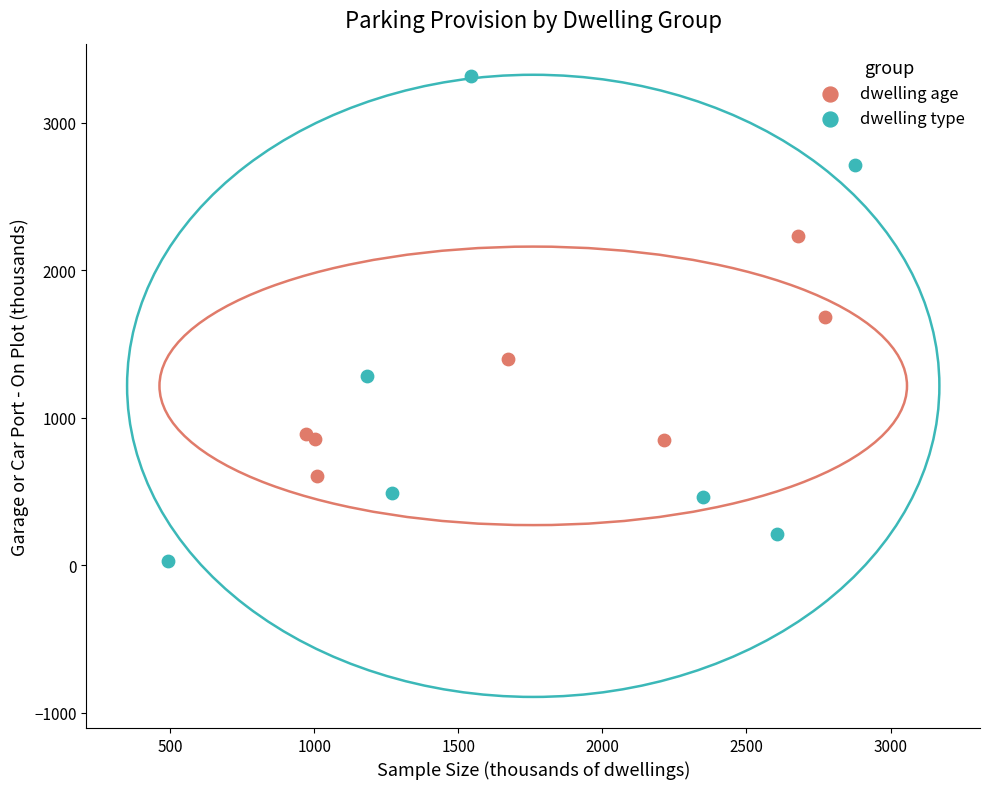

Which series contains the lowest Y value?

dwelling type